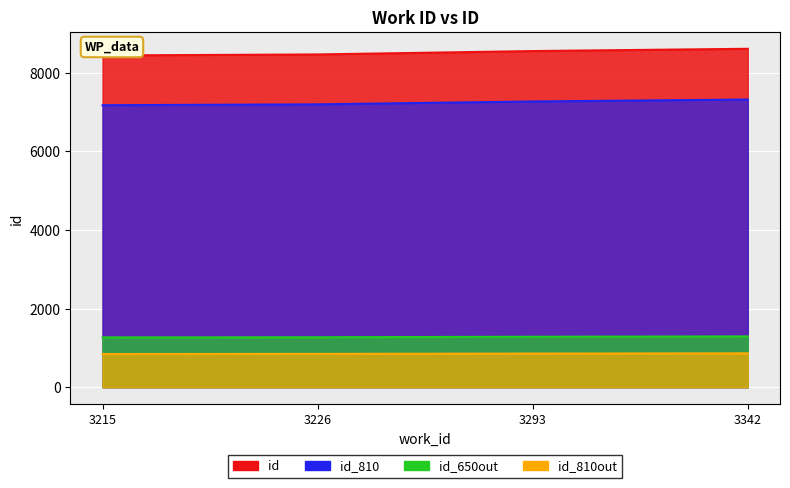

True or false: the data shows 1123.6 at 3342.

False